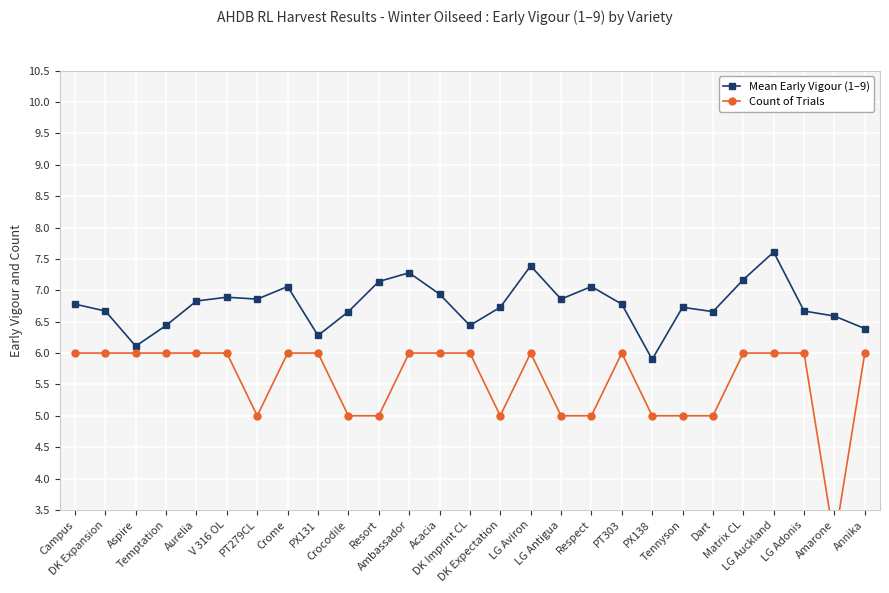

Which series has the largest total across all categories?

Mean Early Vigour (1–9)